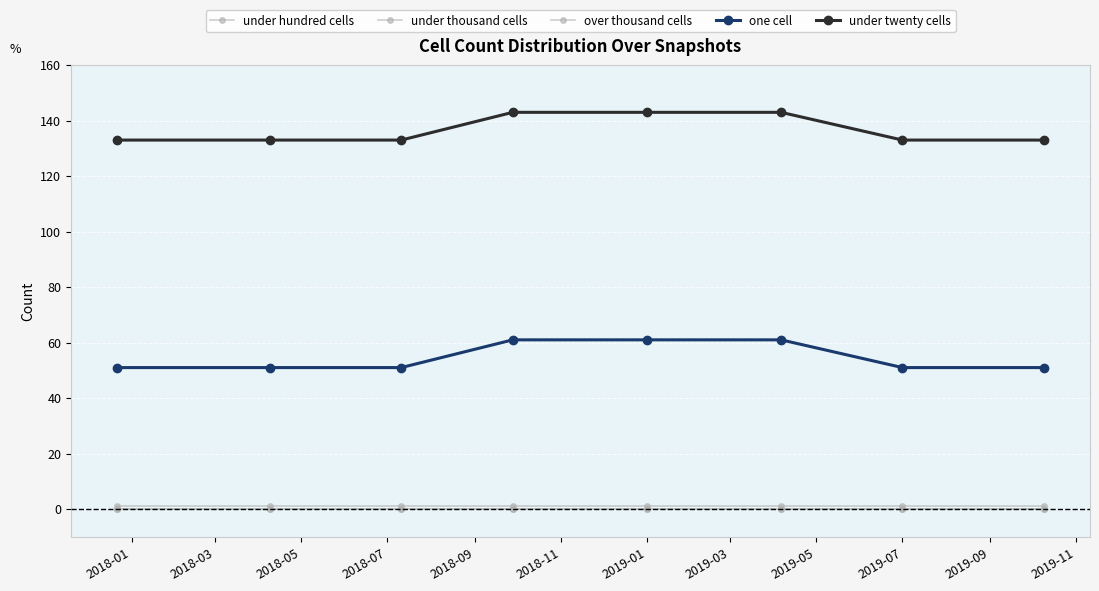

What is the difference between the maximum and minimum values in the under twenty cells series?

10